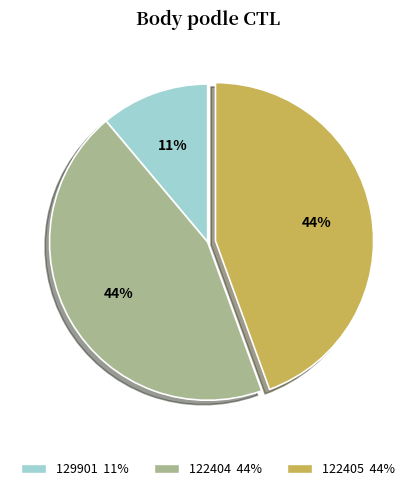

Is there any slice that represents more than half of the pie?

No